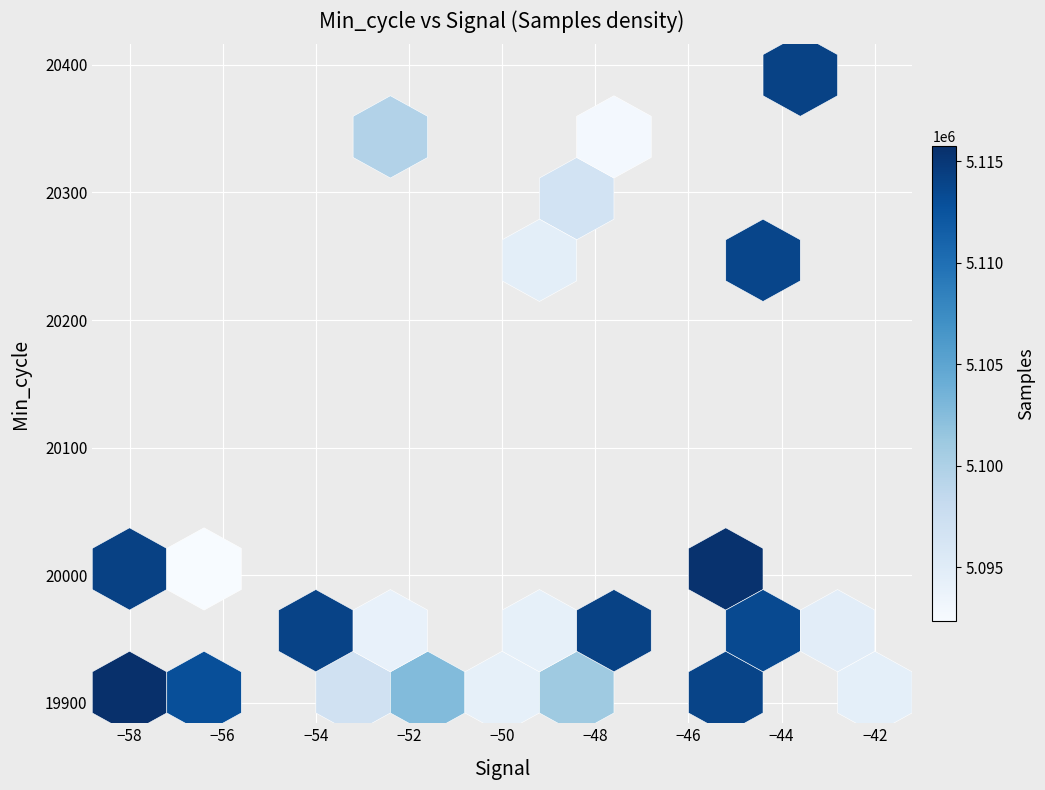

Is it true that Signal equals -62 at 30?

False